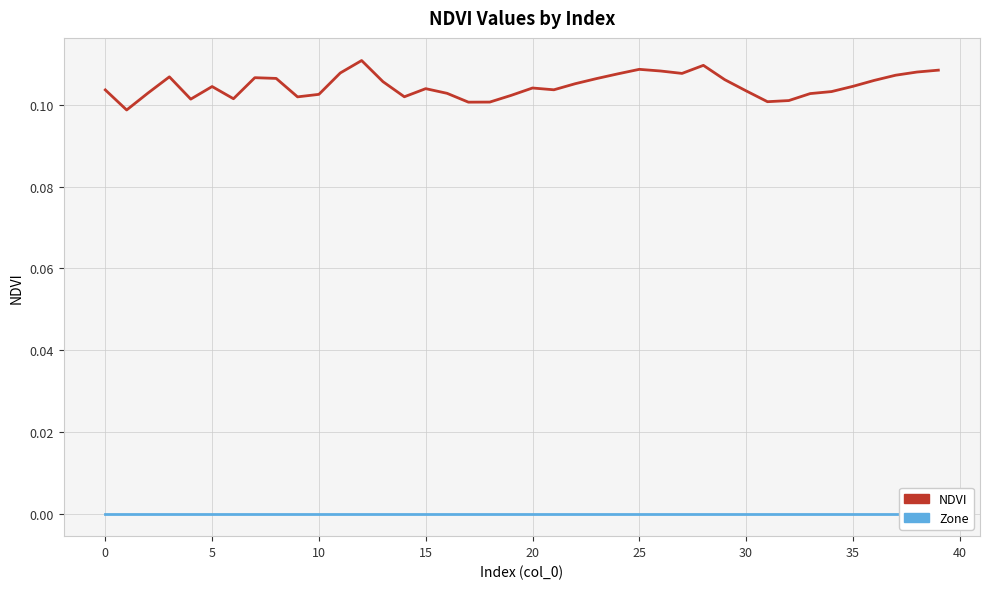

The Zone series shows 0.0 at 0. True or false?

True